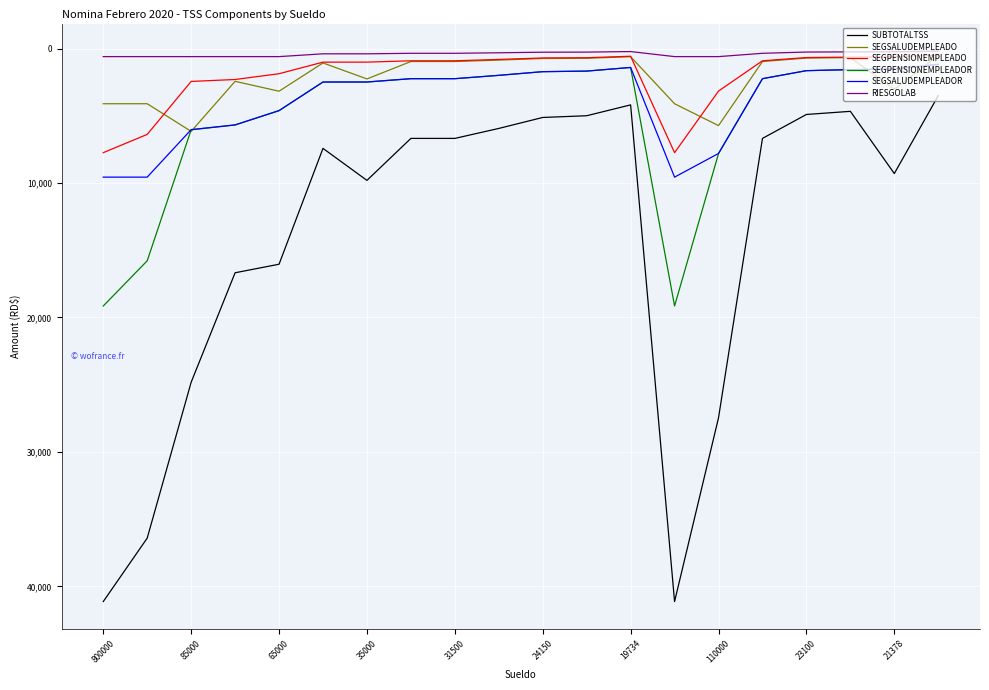

What is the maximum value for SEGSALUDEMPLEADOR?

9558.7